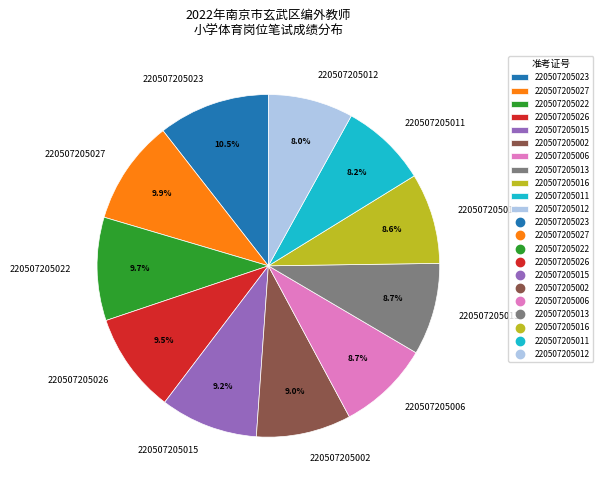

To the nearest percent, what is the average slice percentage?

9%